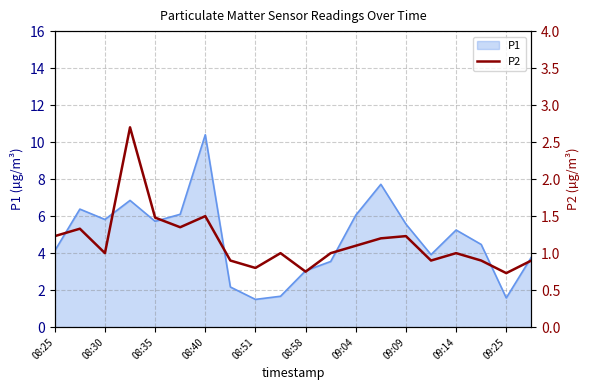

What is the maximum value for P1?

10.4